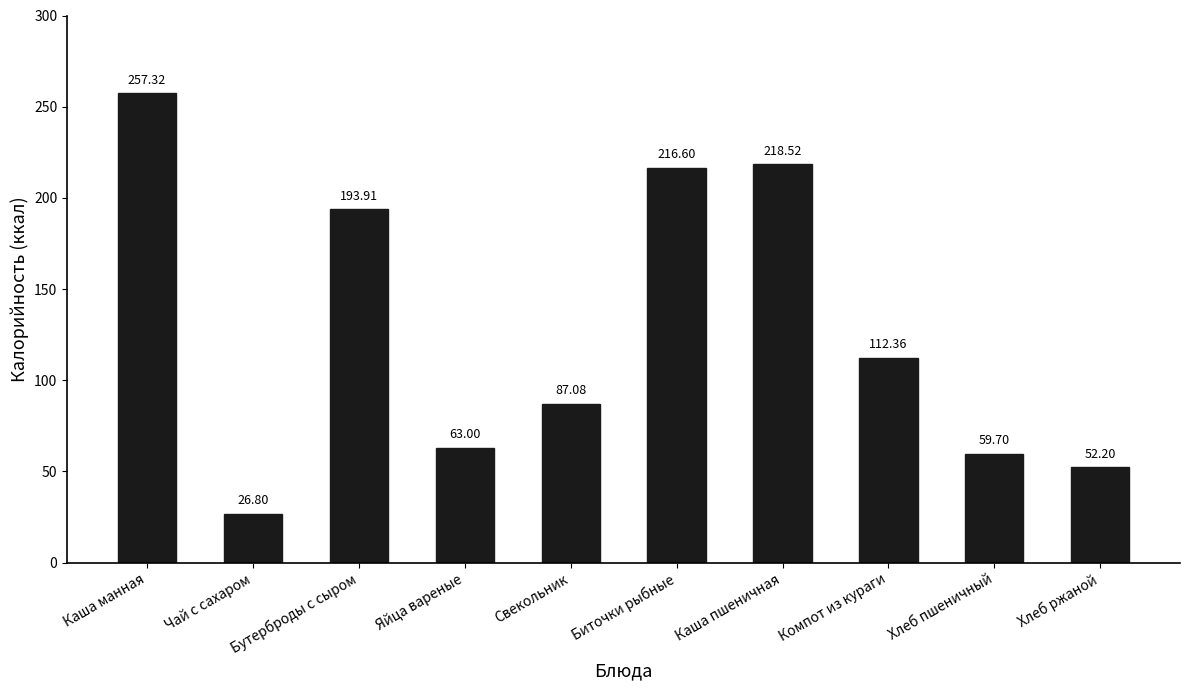

What is the label of the 6th bar from the right?

Свекольник